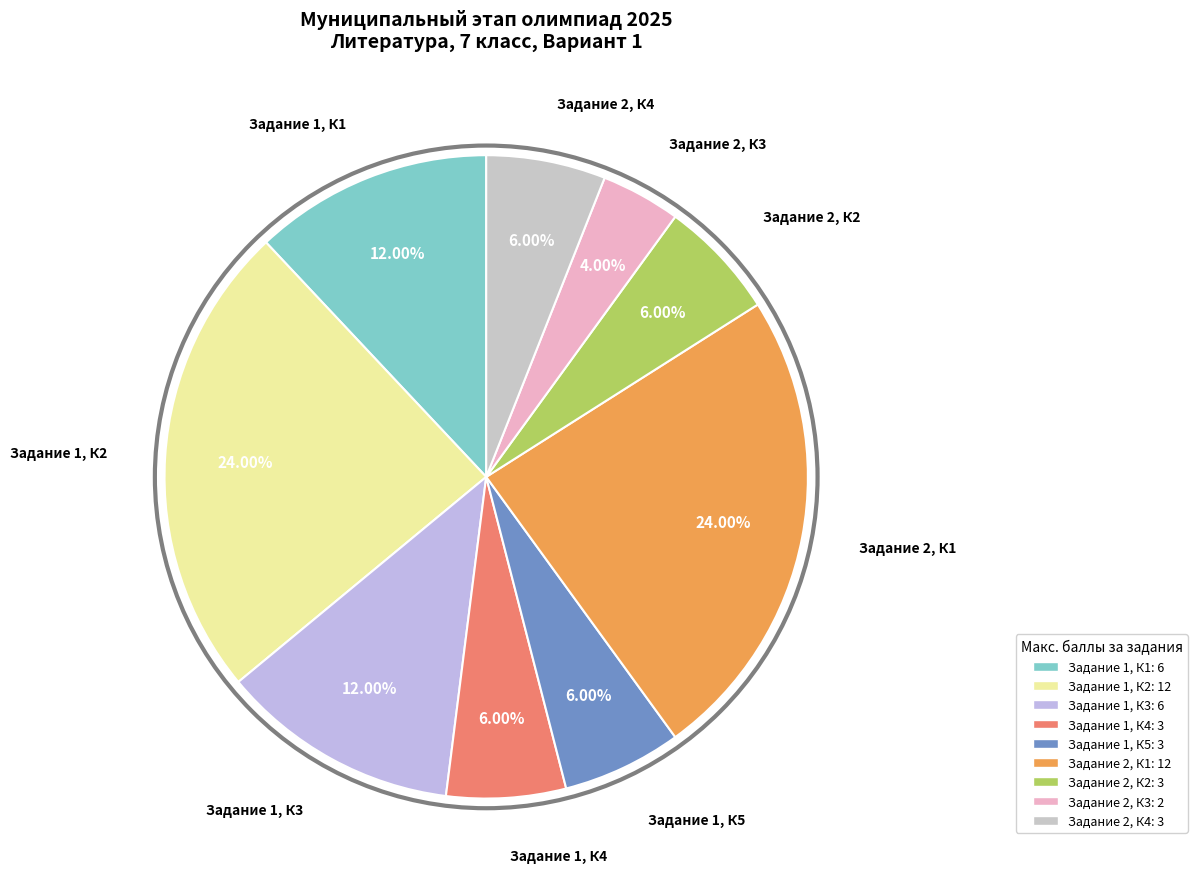

To the nearest percent, what is the difference between the largest and smallest slice percentages?

20%